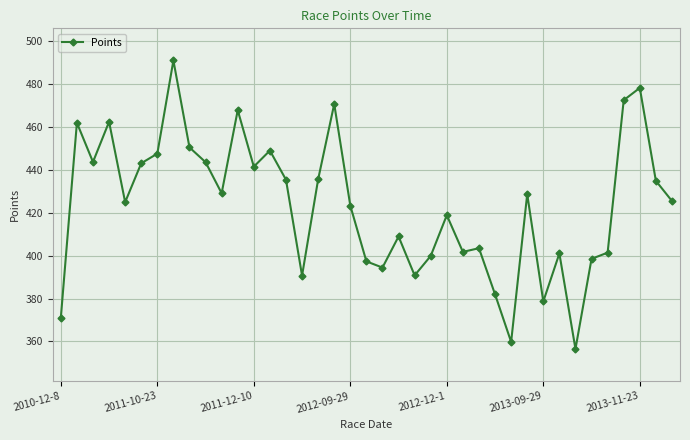

How many points are higher than both their immediate neighbors (excluding endpoints)?

12